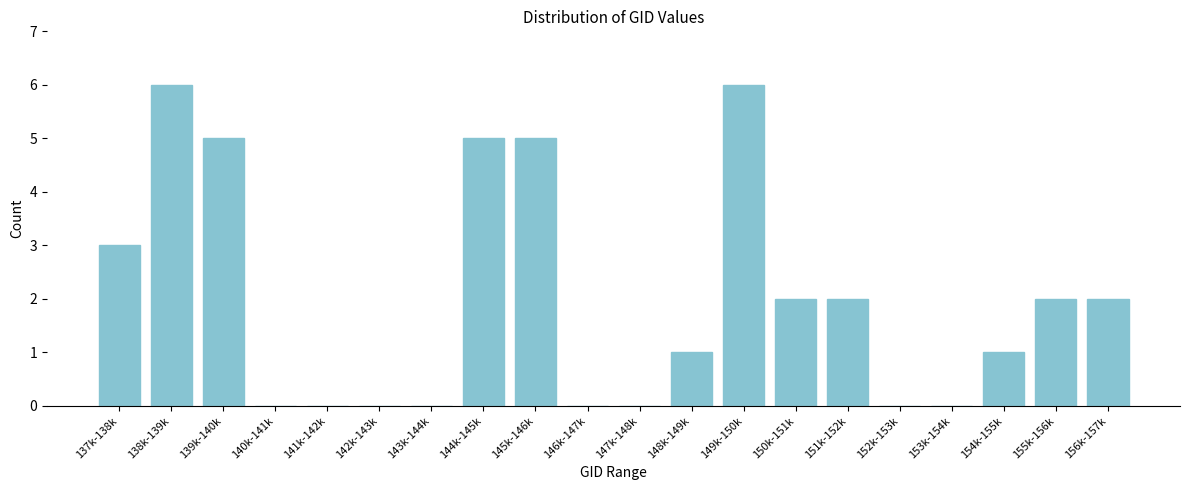

Reading left to right, extract all data points from this chart.

137k-138k=3	138k-139k=6	139k-140k=5	140k-141k=0	141k-142k=0	142k-143k=0	143k-144k=0	144k-145k=5	145k-146k=5	146k-147k=0	147k-148k=0	148k-149k=1	149k-150k=6	150k-151k=2	151k-152k=2	152k-153k=0	153k-154k=0	154k-155k=1	155k-156k=2	156k-157k=2